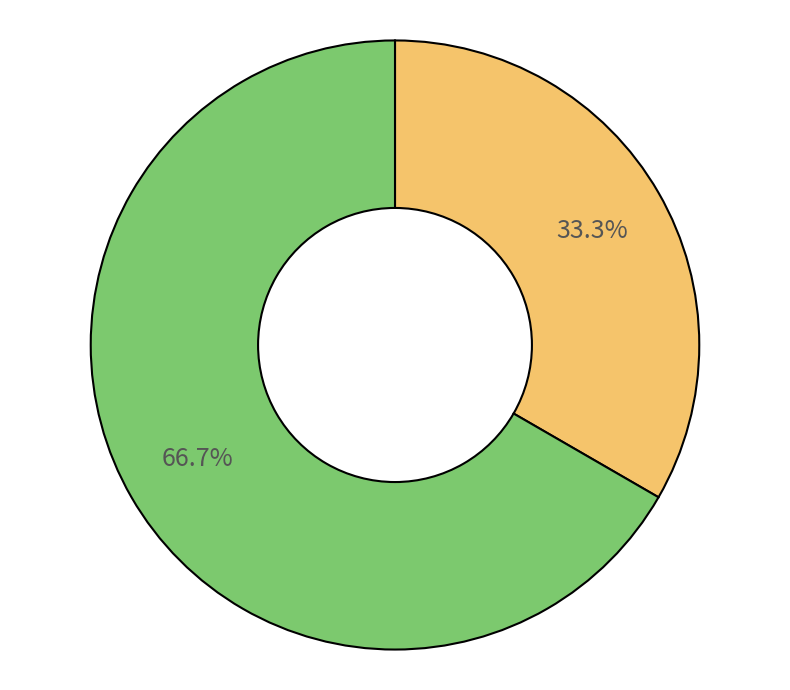

Is there a majority slice in this chart?

Yes